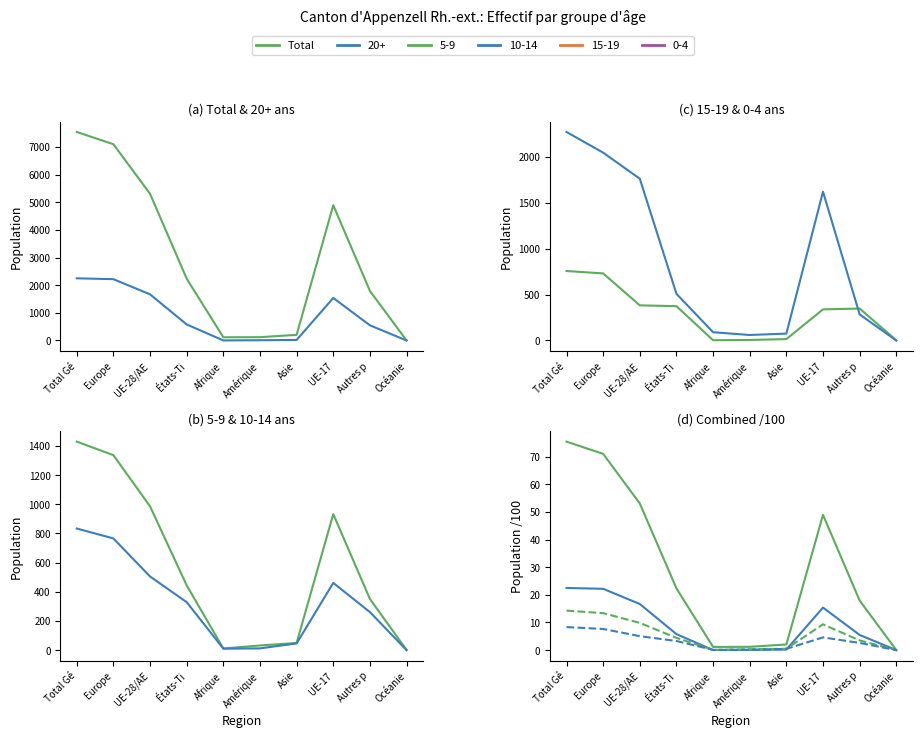

List the labels in order of Total/100 value, smallest first.

Océanie, Afrique, Amérique, Asie, Autres p, États-Ti, UE-17, UE-28/AE, Europe, Total Gé